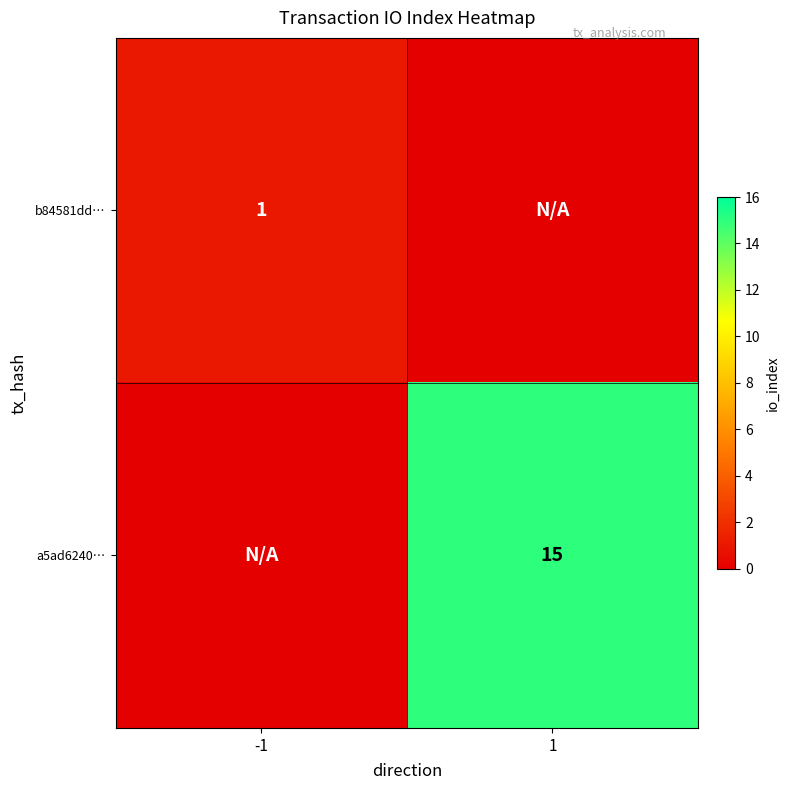

The a5ad6240… series shows 15 at 1. True or false?

True